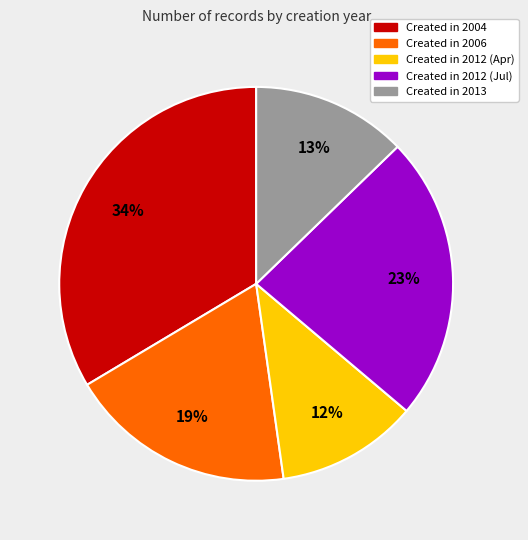

To the nearest percent, what is the average slice percentage?

20%